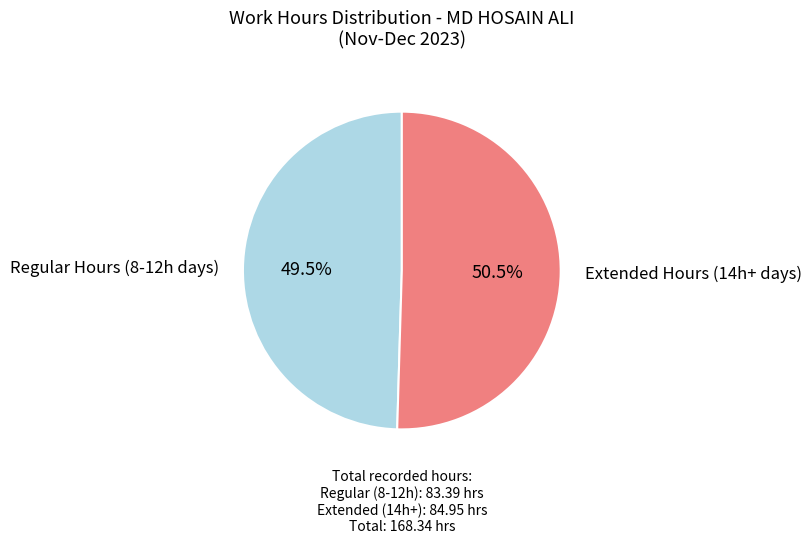

Is there a majority slice in this chart?

Yes